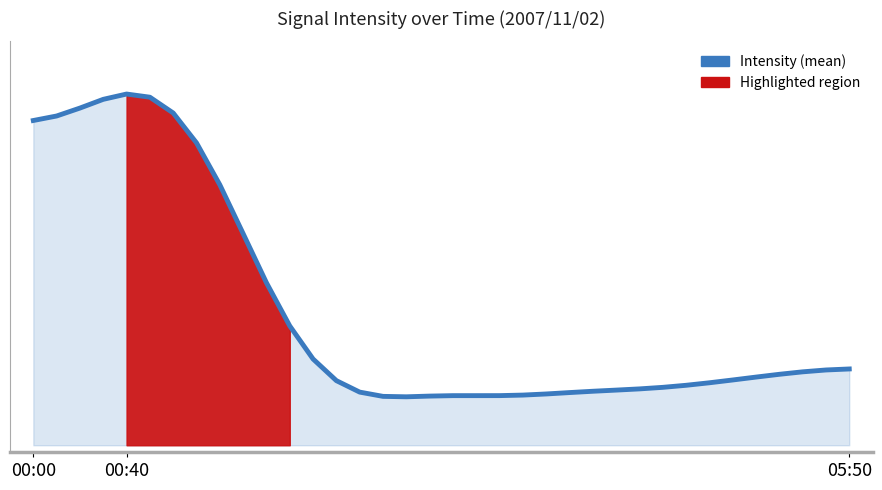

True or false: the data shows 0.1 at 27.

False